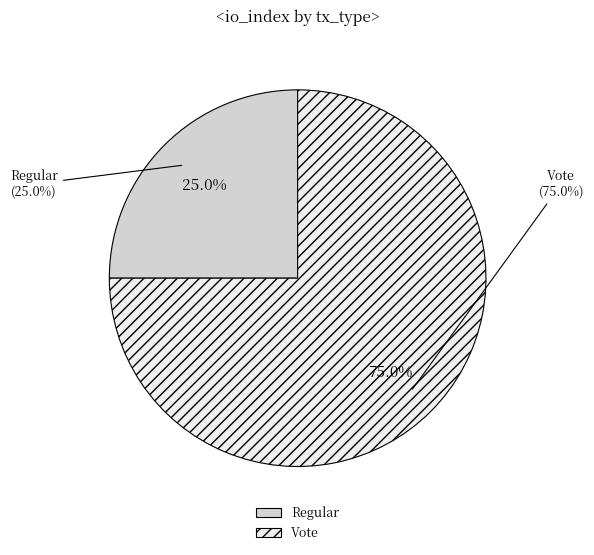

Does Vote represent more than half of the total?

Yes